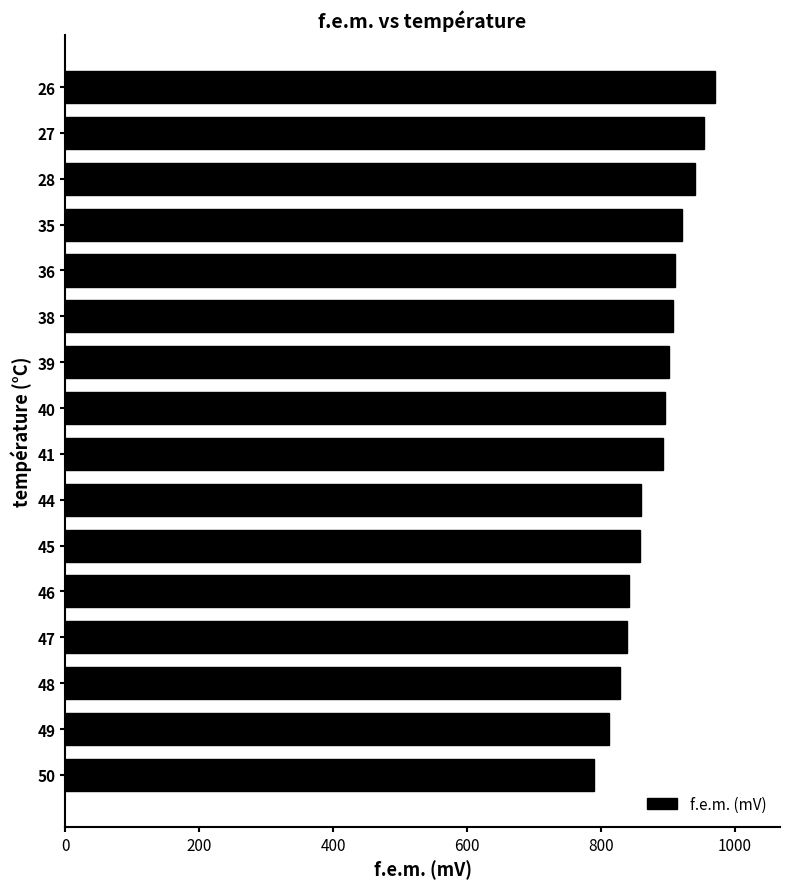

What is the minimum value shown in the chart?

790